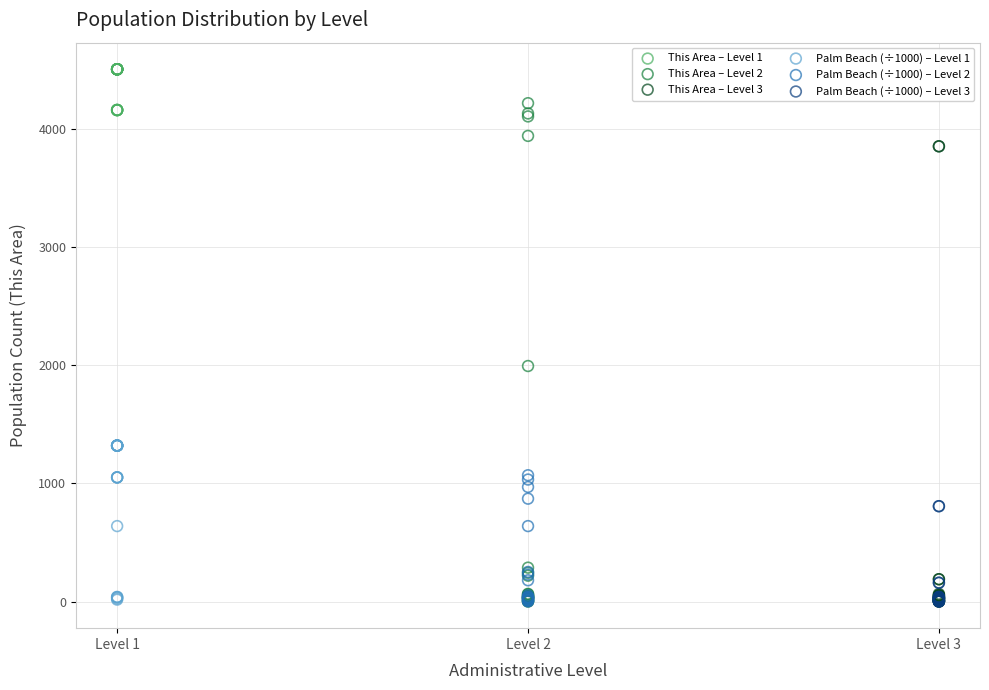

Which series contains the highest Y value?

This Area – Level 1